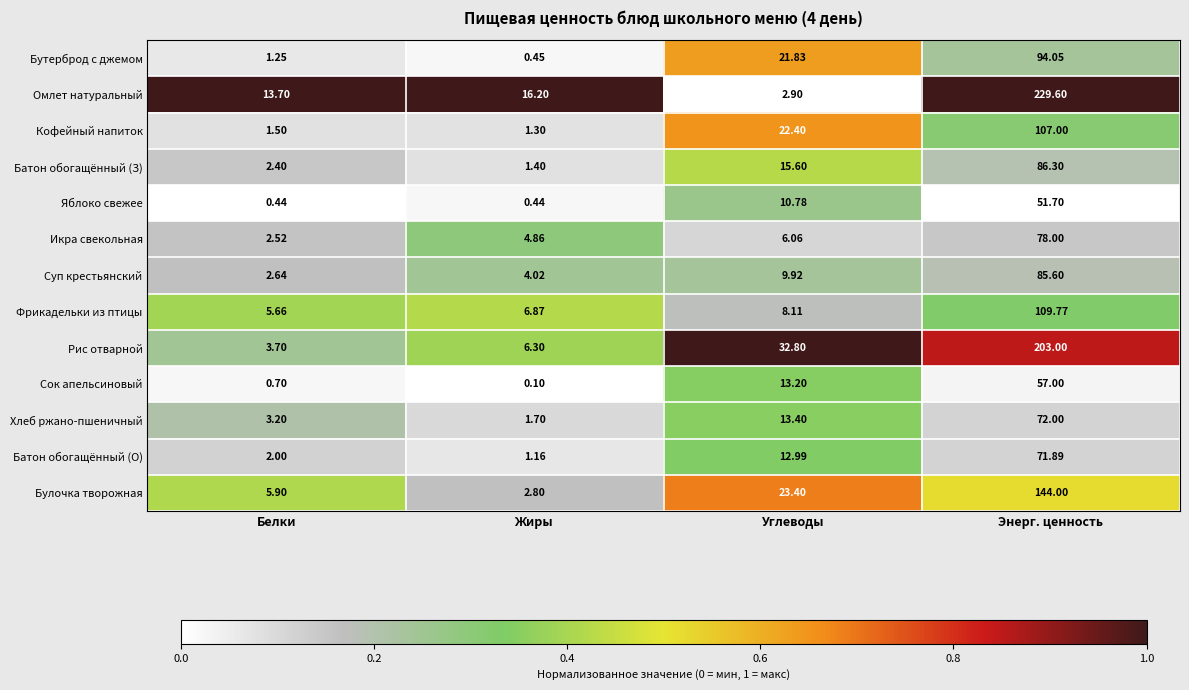

Which label corresponds to the smallest value in the chart?

Жиры